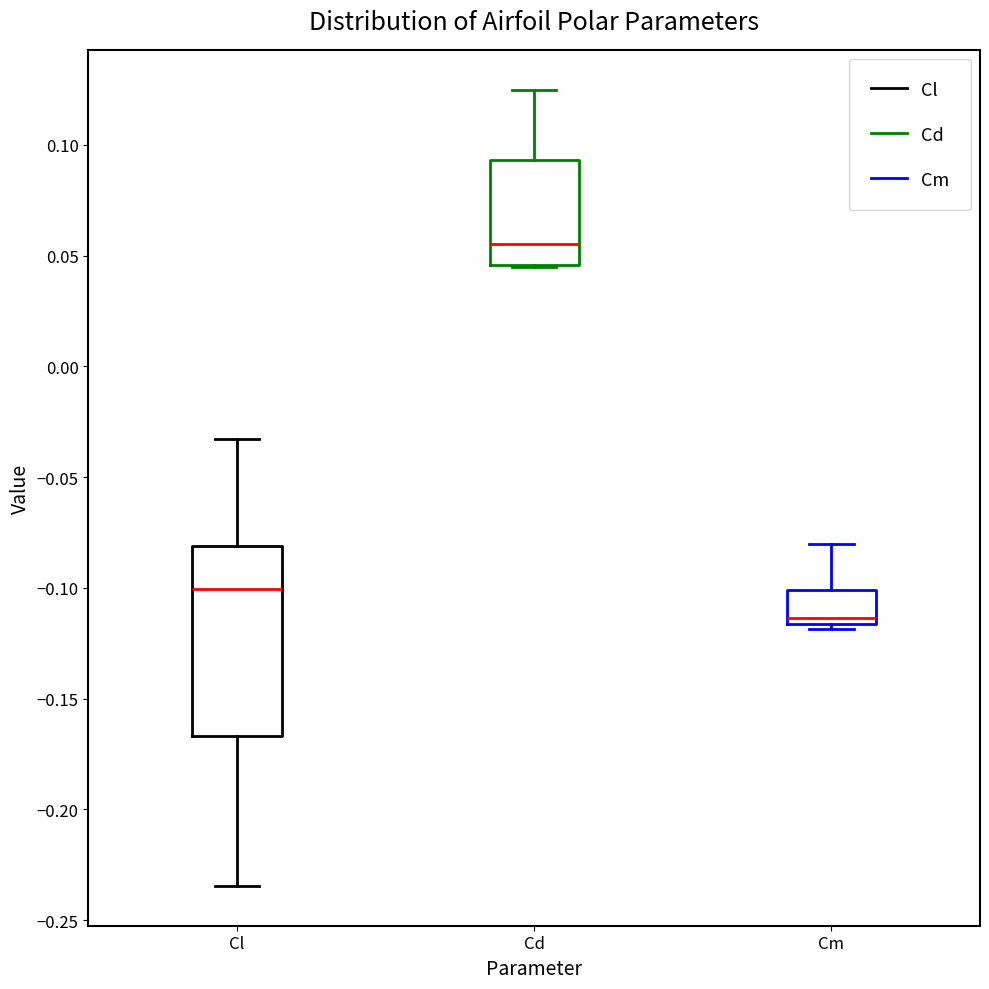

Reading left to right, read every box against the y-axis: the position of its median line, the range the box covers, and the ends of its whiskers. The values are not printed on the chart, so give them approximately, as read against the axis.

Cl: median -0.100, box -0.165 to -0.080, whiskers -0.235 to -0.035
Cd: median 0.055, box 0.045 to 0.095, whiskers 0.045 to 0.125
Cm: median -0.115 (just above the box's lower edge), box -0.115 to -0.100, whiskers -0.120 to -0.080